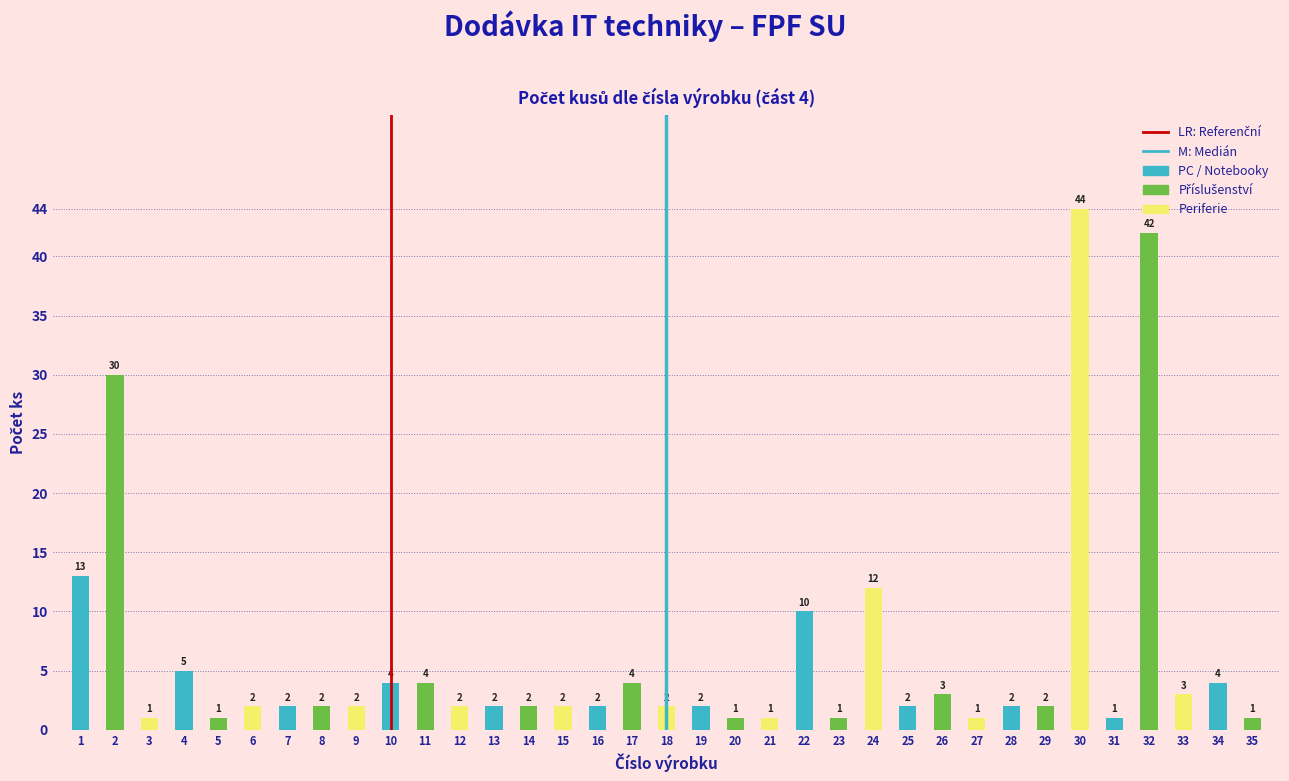

Reading left to right, what are all the values shown in this chart?

13	30	1	5	1	2	2	2	2	4	4	2	2	2	2	2	4	2	2	1	1	10	1	12	2	3	1	2	2	44	1	42	3	4	1